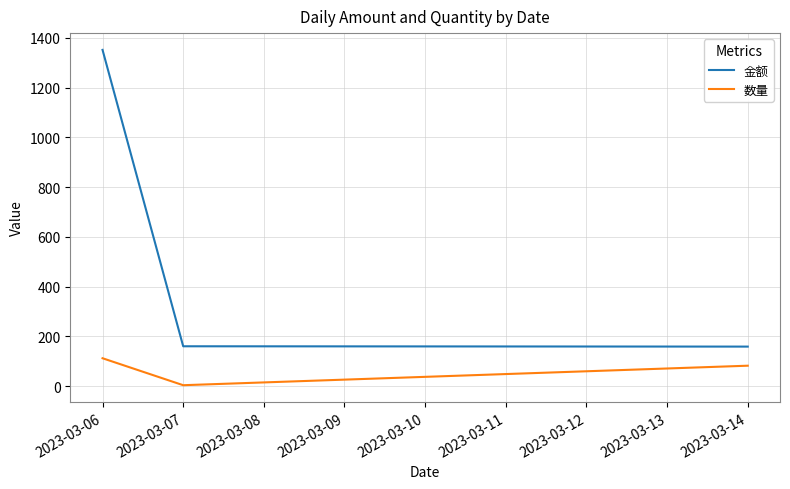

Rank the series at 2023-03-07 from lowest to highest value.

数量, 金额